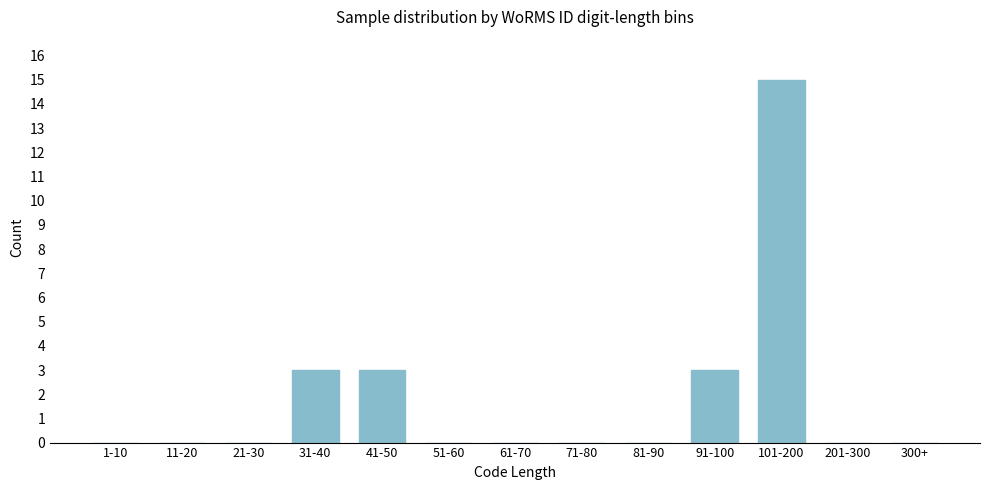

Reading left to right, list all the values displayed in this chart.

1-10=0	11-20=0	21-30=0	31-40=3	41-50=3	51-60=0	61-70=0	71-80=0	81-90=0	91-100=3	101-200=15	201-300=0	300+=0